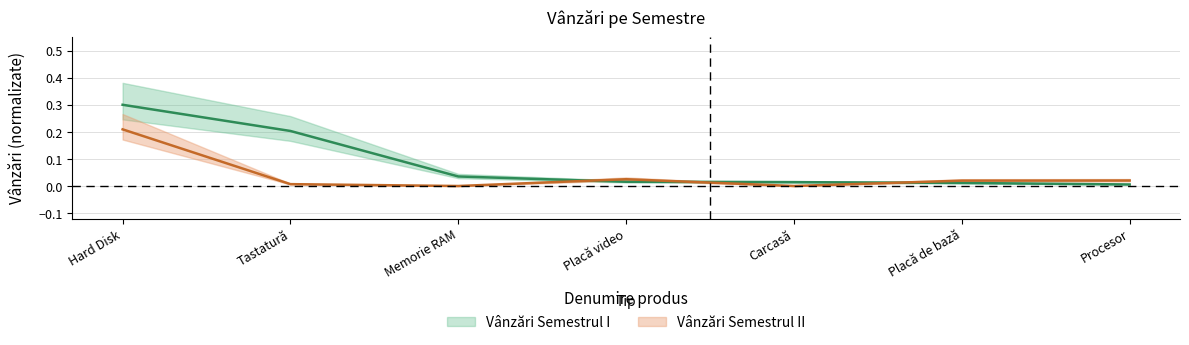

Which series ends up on top after the final intersection of Vânzări Semestrul I and Vânzări Semestrul II?

Vânzări Semestrul II